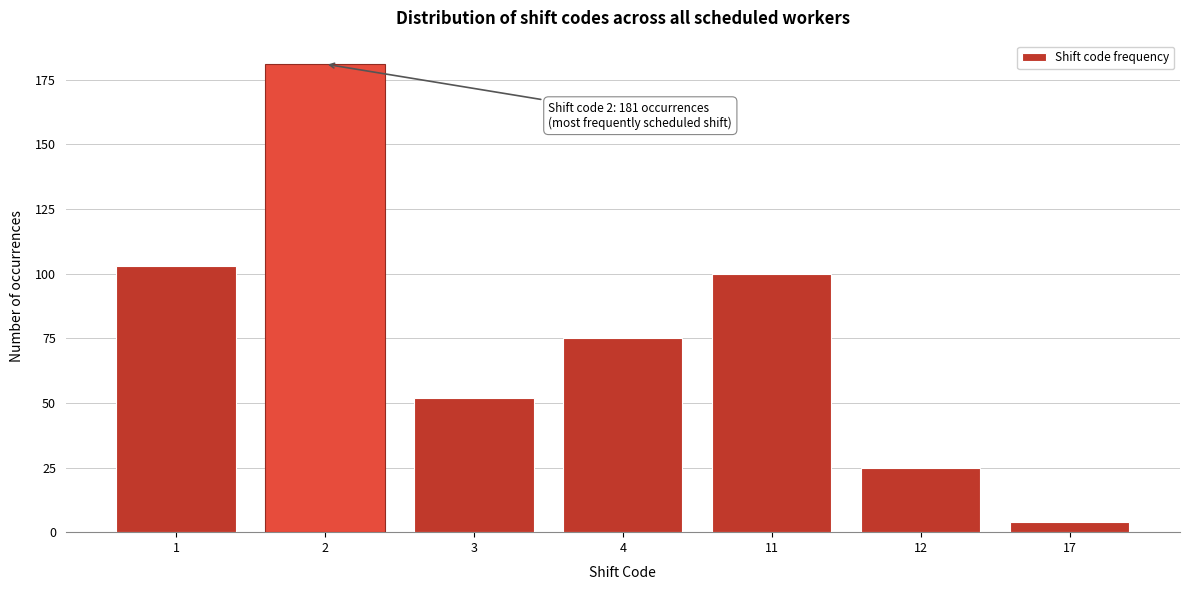

Reading right to left, what are all the values shown in this chart?

17=4	12=25	11=100	4=75	3=52	2=181	1=103